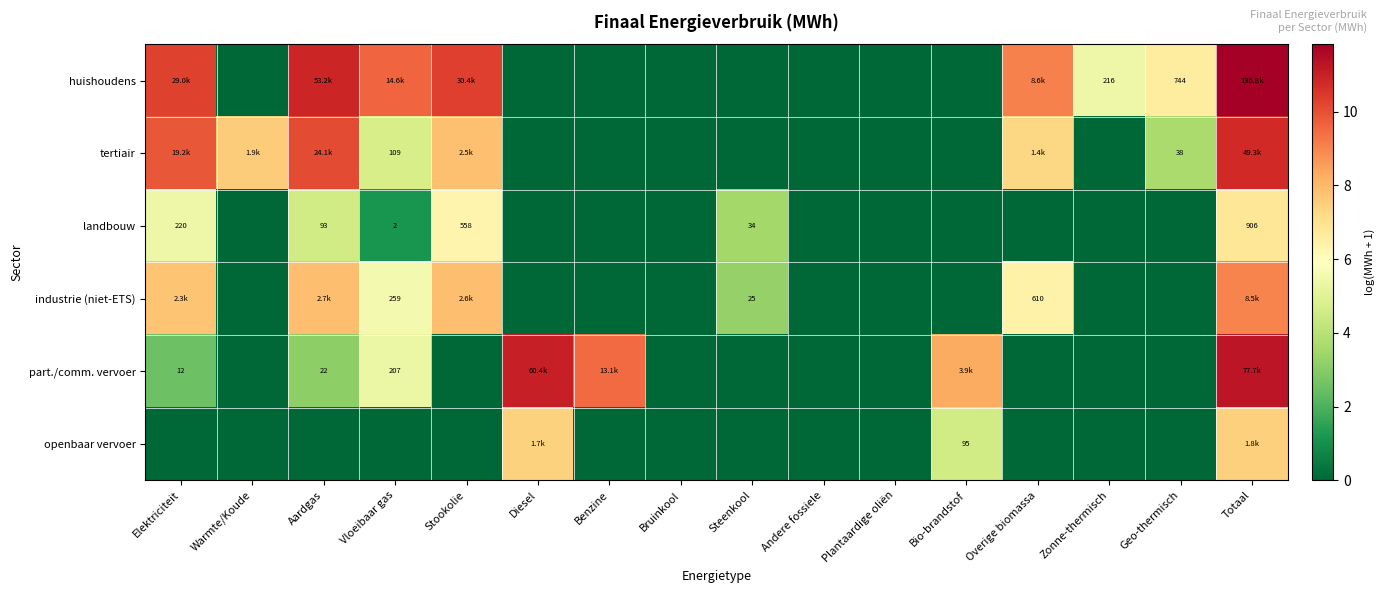

The industrie (niet-ETS) series shows -5.2 at Geo-thermisch. True or false?

False